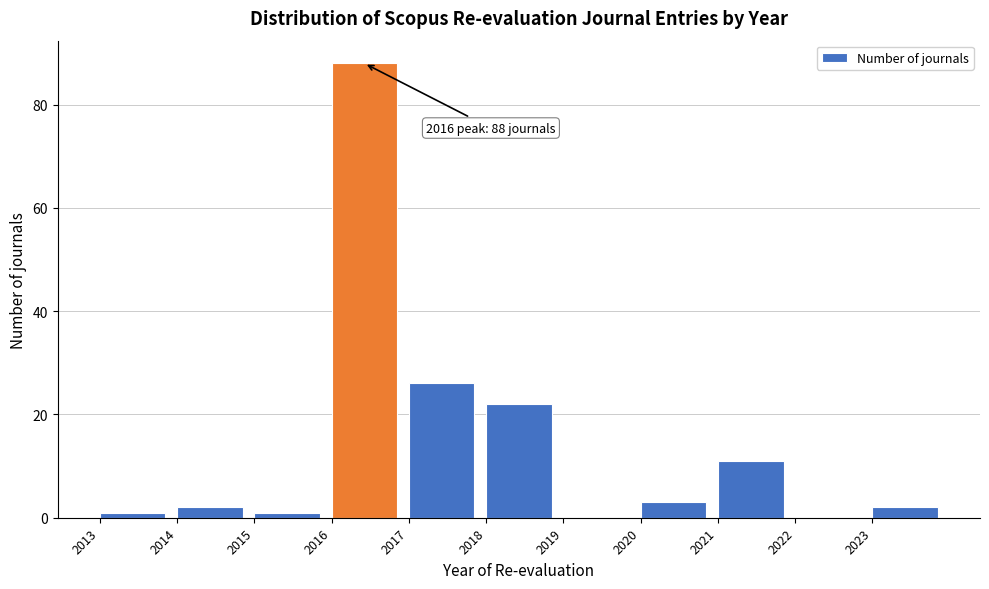

Over which range of the x-axis is the bar tallest?

2016 to 2017